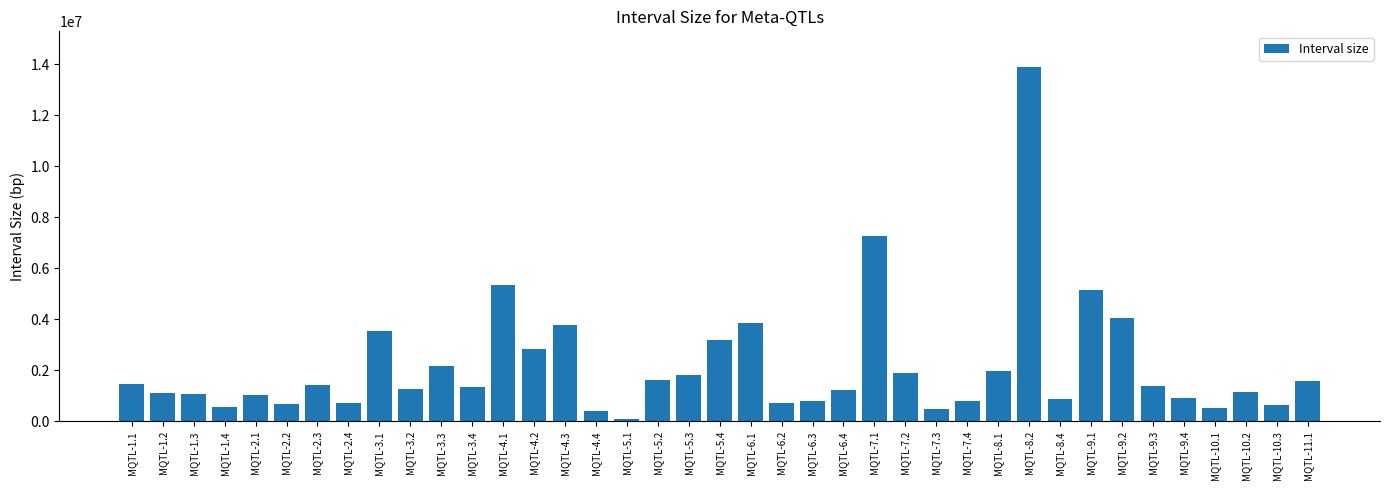

Approximately how many times larger is the value at MQTL-3.2 compared to MQTL-2.2?

1.9